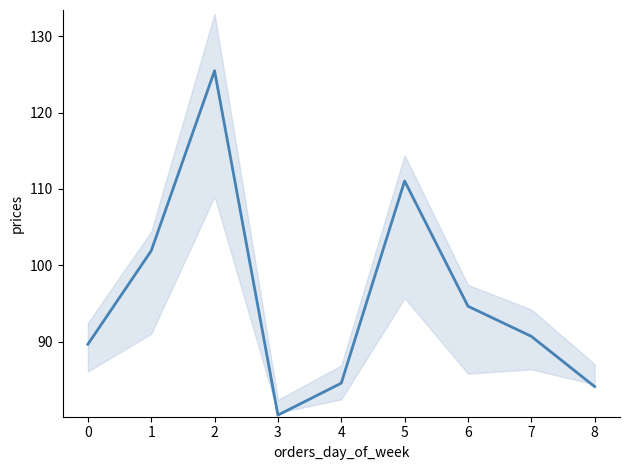

The chart shows a value of 84.6 at 4. True or false?

True